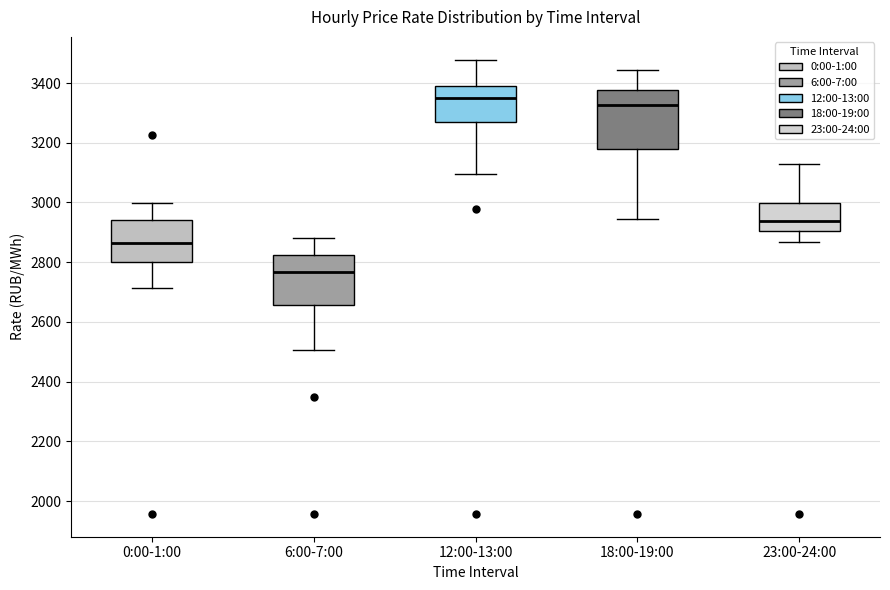

Where does the lower whisker of the box for 6:00-7:00 end on the y-axis? The values are not printed on the chart, so give them approximately, as read against the axis.

2500